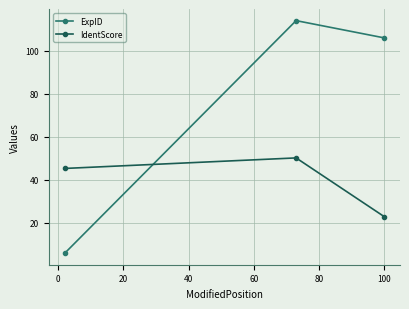

How many lines are shown in the chart?

2